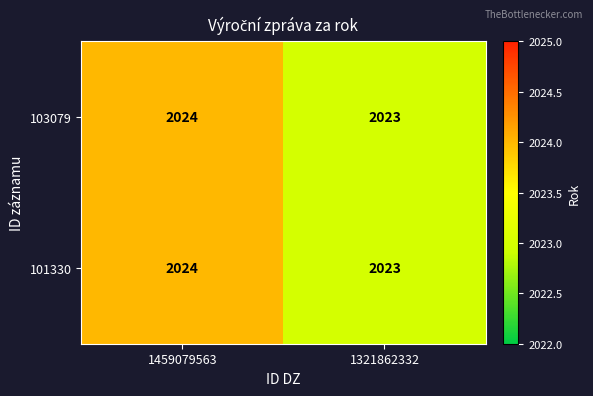

Is the value of 103079 at 1459079563 greater than the value of 101330 at 1321862332?

Yes